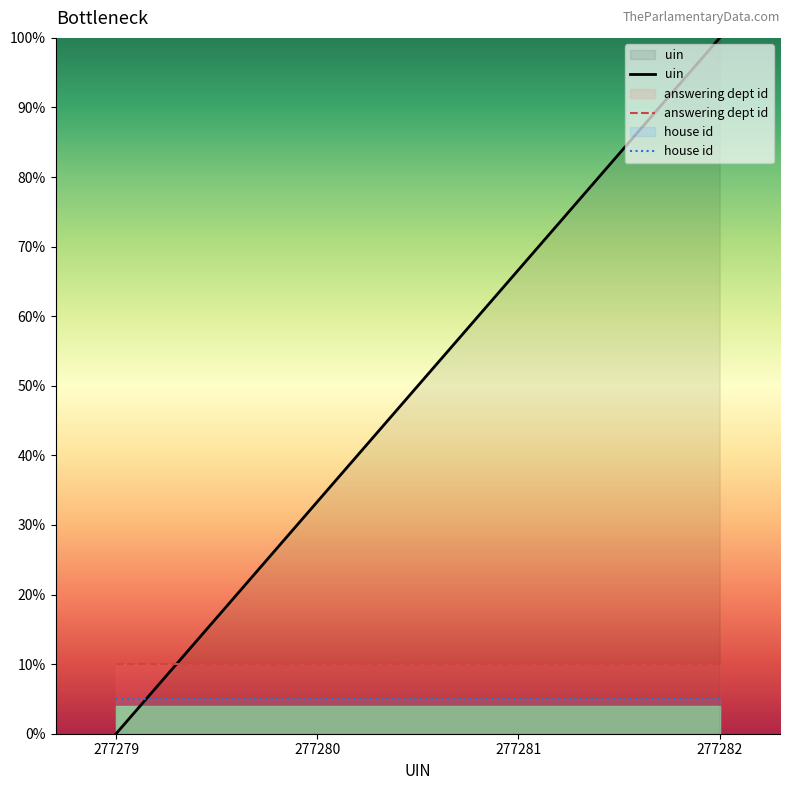

Is the value of uin at 277280 greater than the value of house id at 277281?

Yes